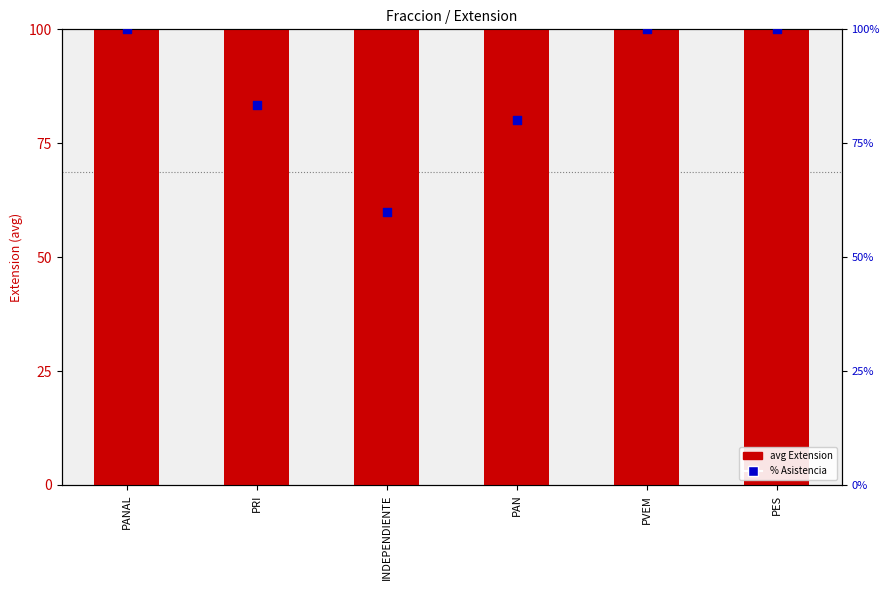

Which series has the widest spread of Y values?

% Asistencia